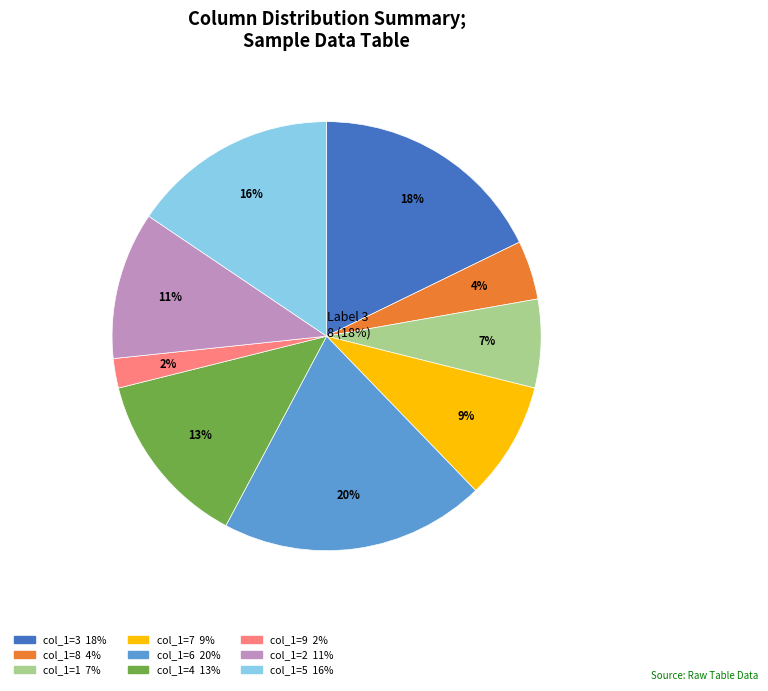

To the nearest percent, what is the combined percentage of 6 and 1?

27%